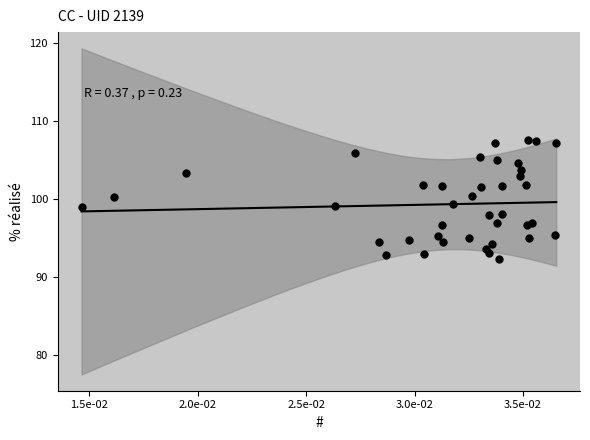

What is the range of Y values (max minus min)?

15.2